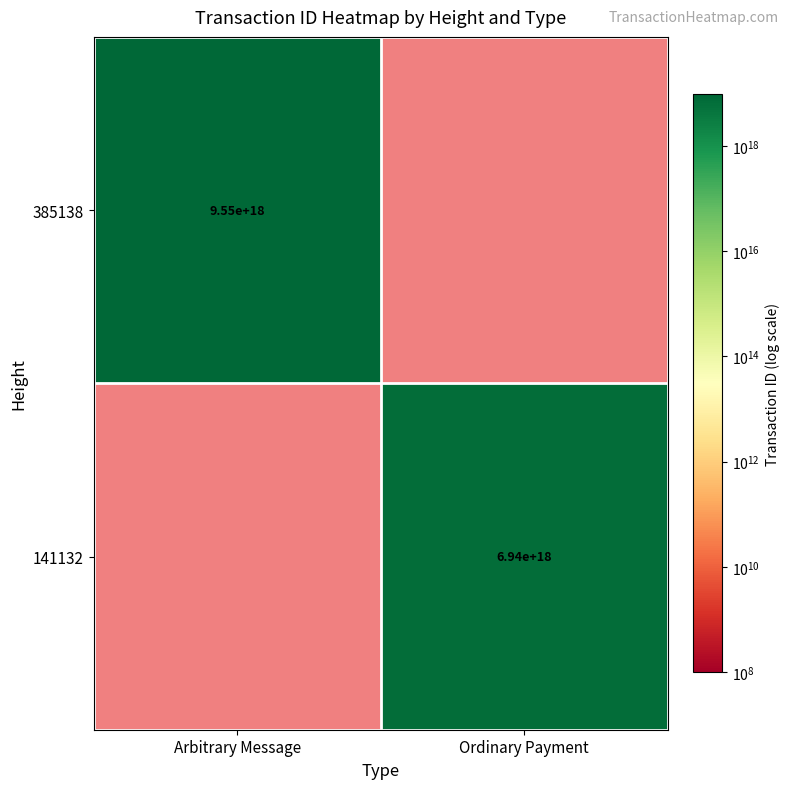

True or false: 141132 has a value of 6940000000000000000 at Ordinary Payment.

True